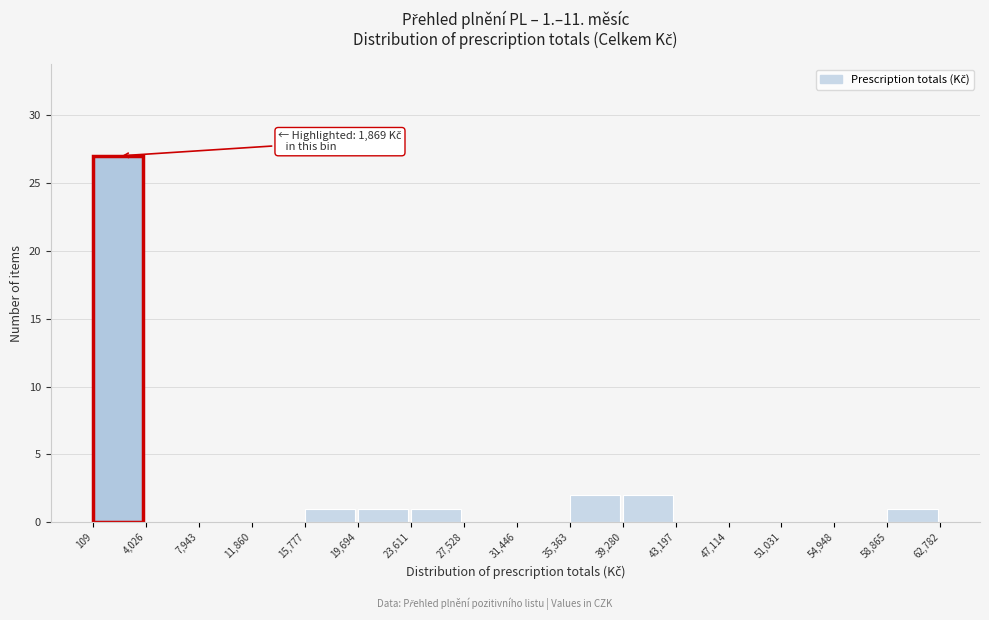

Over which range of the x-axis is the bar tallest?

109 to 4,026